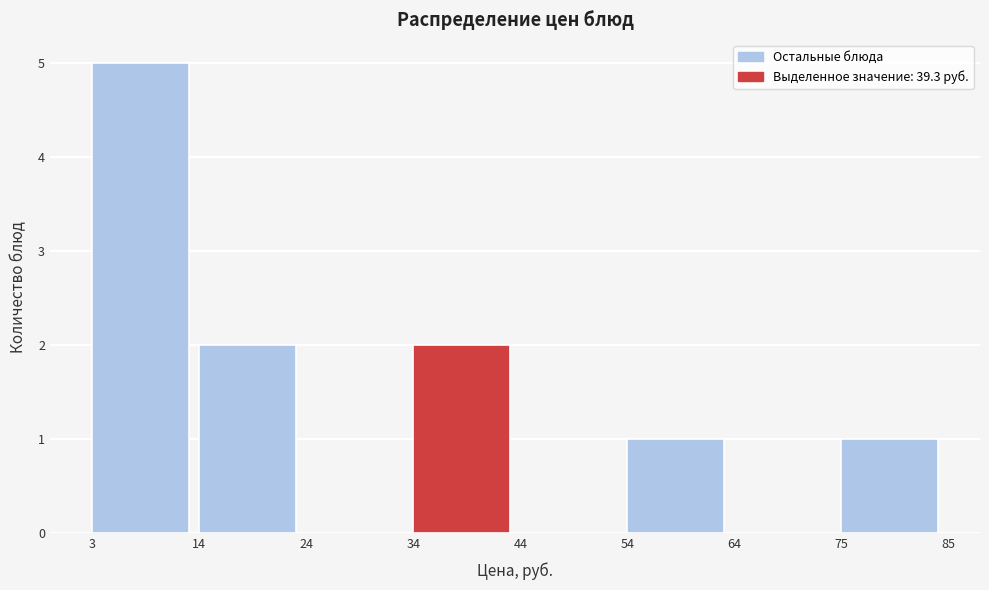

Reading left to right, transcribe this chart: for each bar, give the range it covers on the x-axis and its height. The values are not printed on the chart, so give them approximately, as read against the axis.

3 to 14: 5
14 to 24: 2
24 to 34: 0
34 to 44: 2
44 to 54: 0
54 to 64: 1
64 to 75: 0
75 to 85: 1